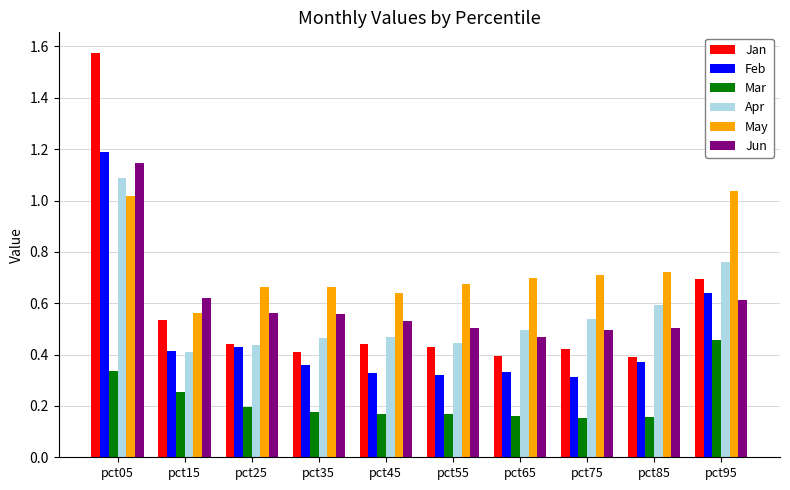

Count the Jun values in the range 0 to 1.

9